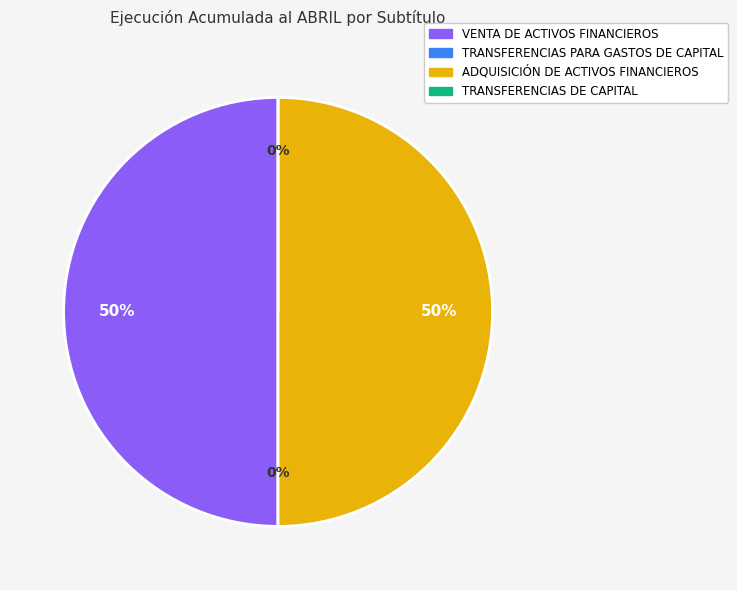

Is it true that TRANSFERENCIAS PARA GASTOS DE CAPITAL is 15% of the pie?

False